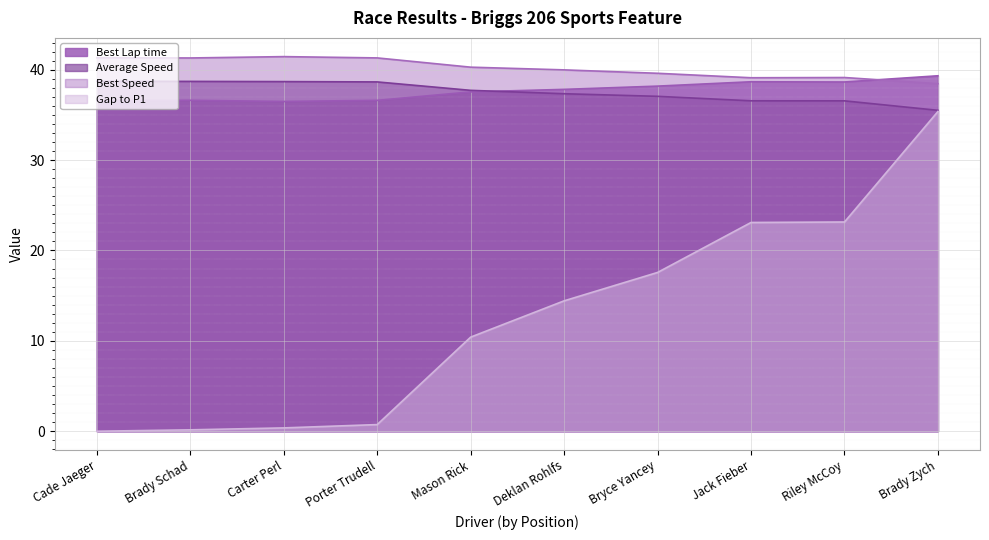

What is the label of the 4th point from the right?

Bryce Yancey